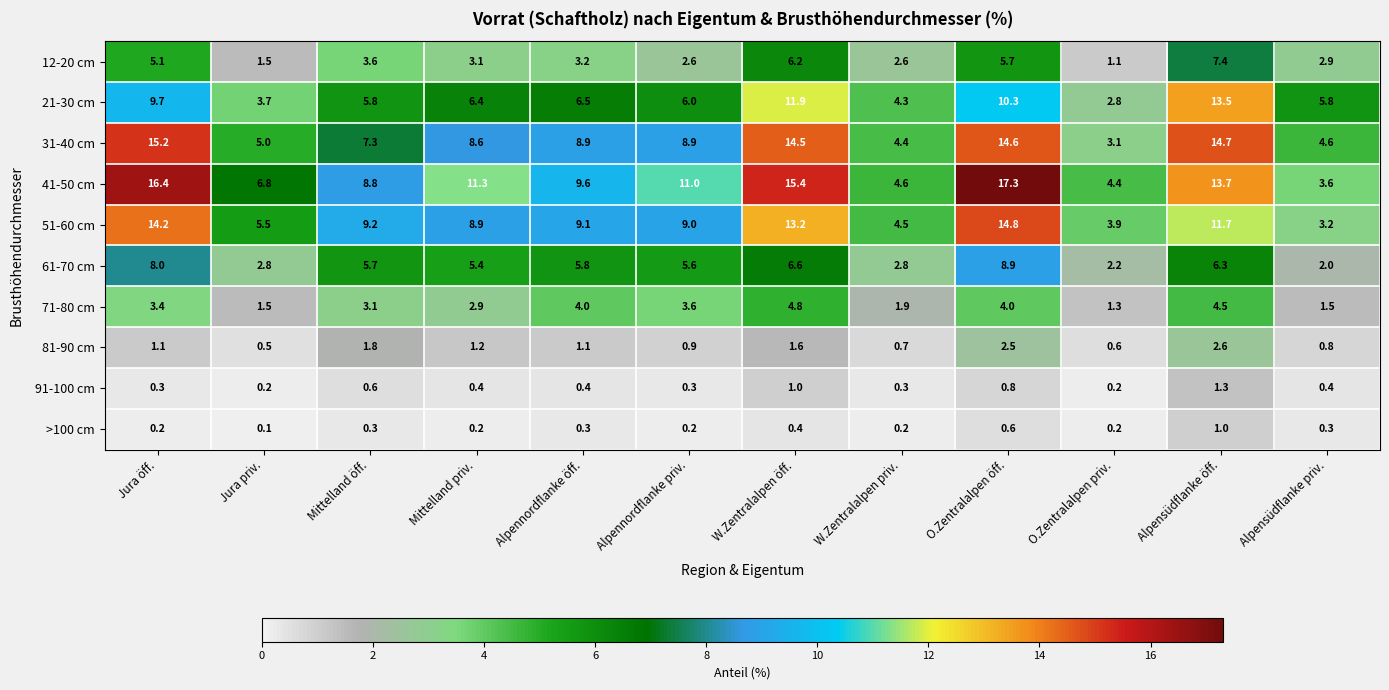

What is the sum of the 21-30 cm values at Mittelland öff. and Alpensüdflanke priv.?

11.6